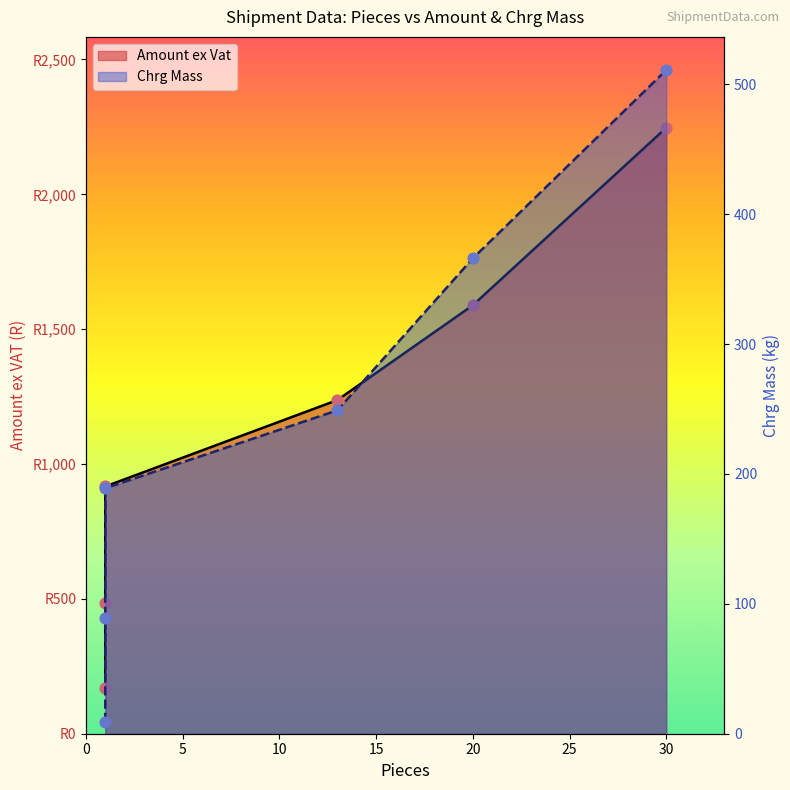

Which series contains the highest Y value?

Amount ex Vat